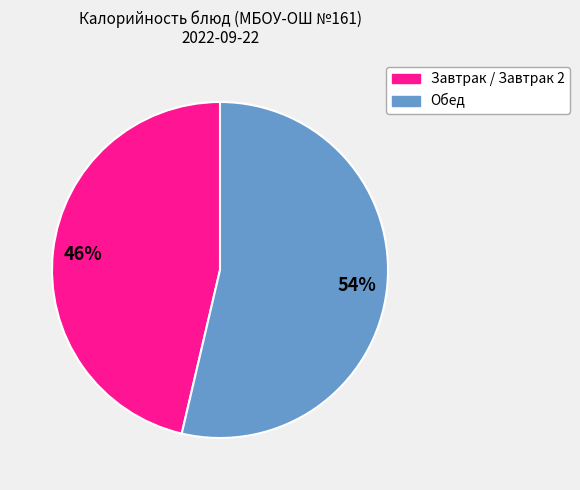

Does any single category account for the majority?

Yes